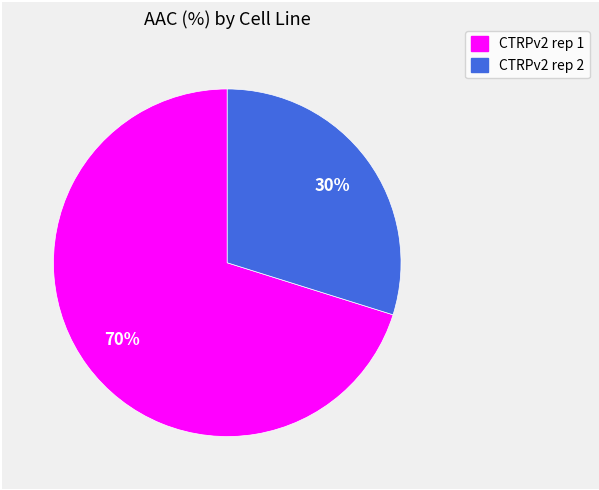

Which category has the smallest portion of the pie?

CTRPv2 rep 2